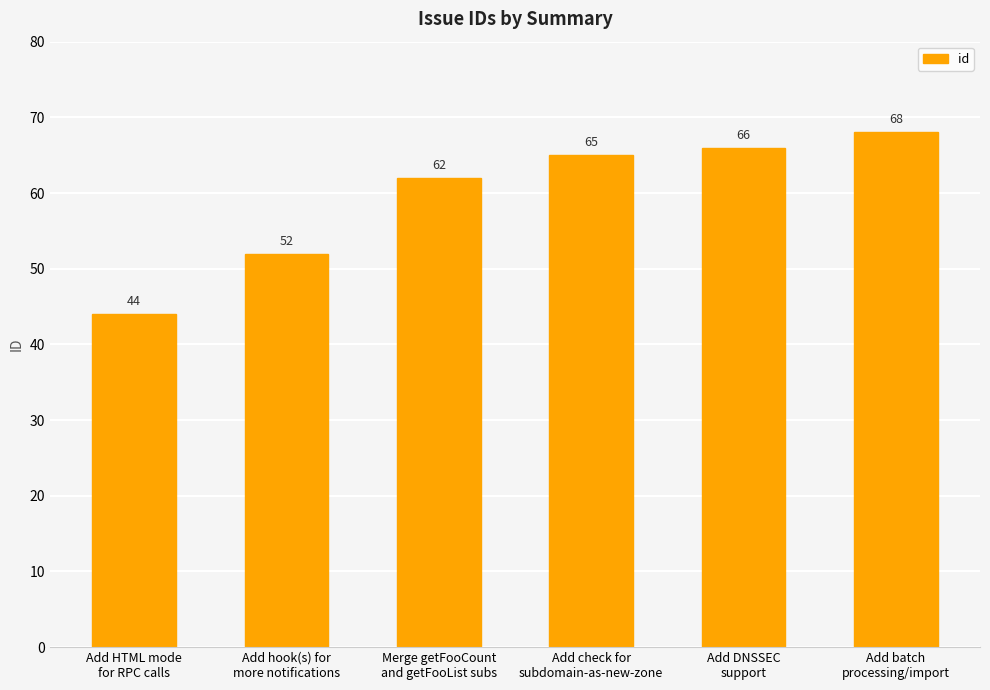

What is the maximum value shown in the chart?

68